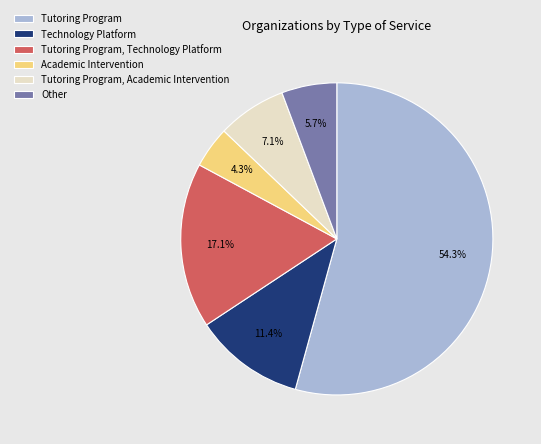

What percentage is NOT represented by Academic Intervention?

95.7%